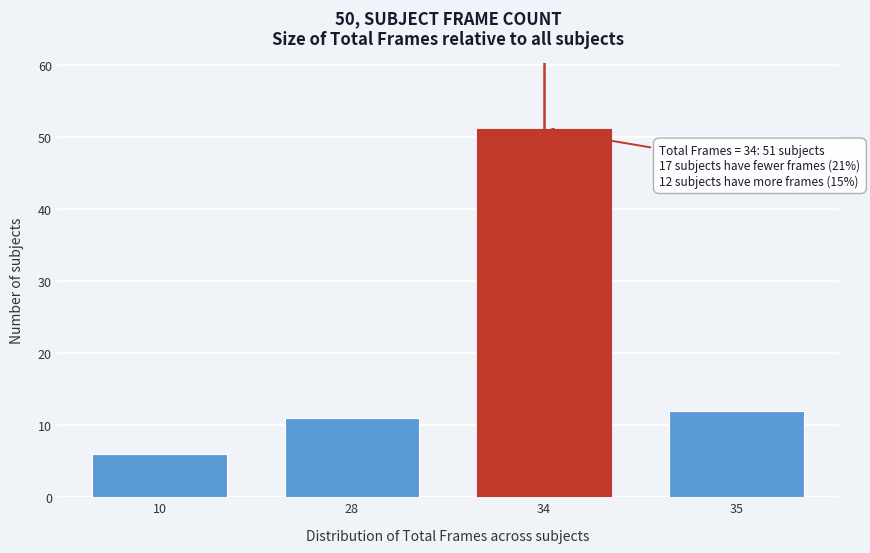

Reading left to right, extract all data points from this chart.

6	11	51	12